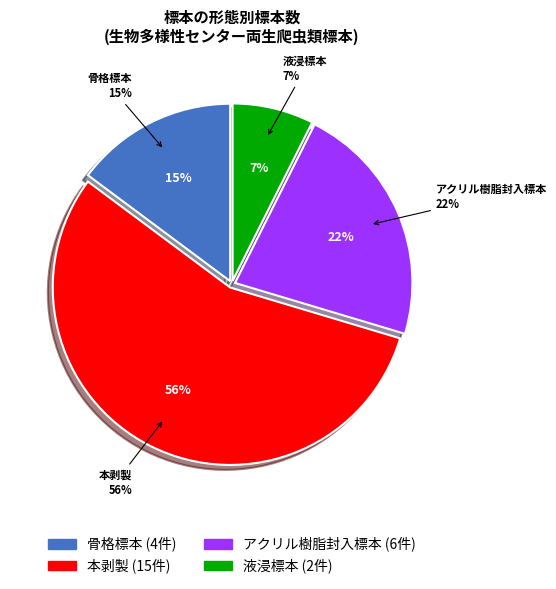

Rank the categories by value from lowest to highest.

液浸標本, 骨格標本, アクリル樹脂封入標本, 本剥製